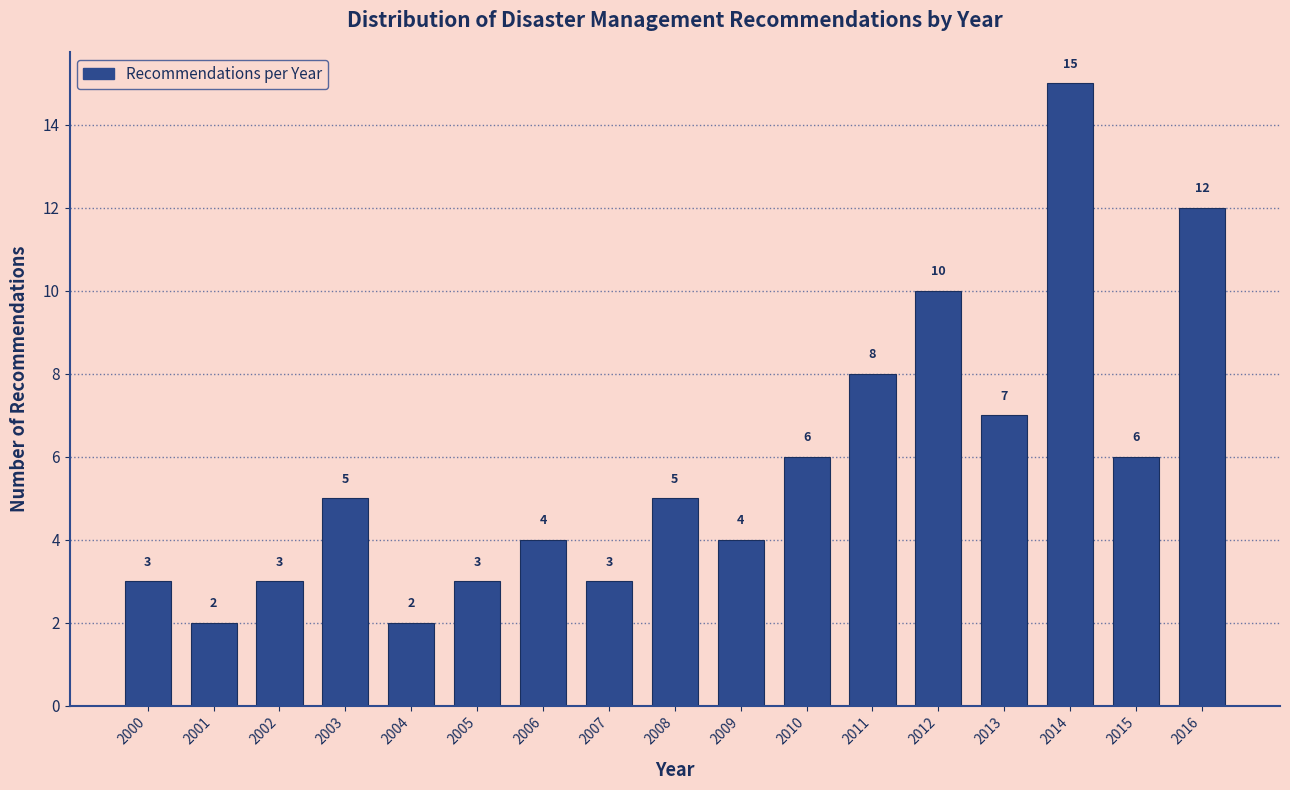

Reading right to left, transcribe all the data shown in this chart.

12	6	15	7	10	8	6	4	5	3	4	3	2	5	3	2	3